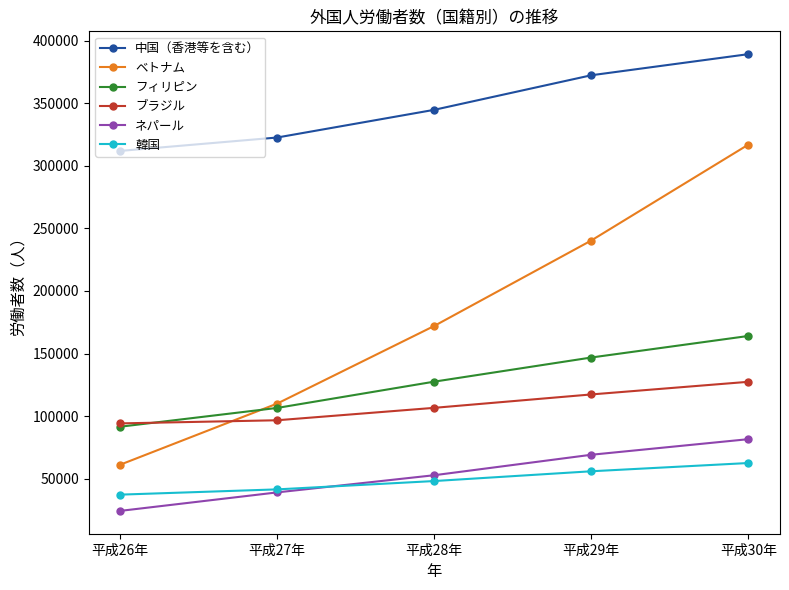

How many lines are shown in the chart?

6